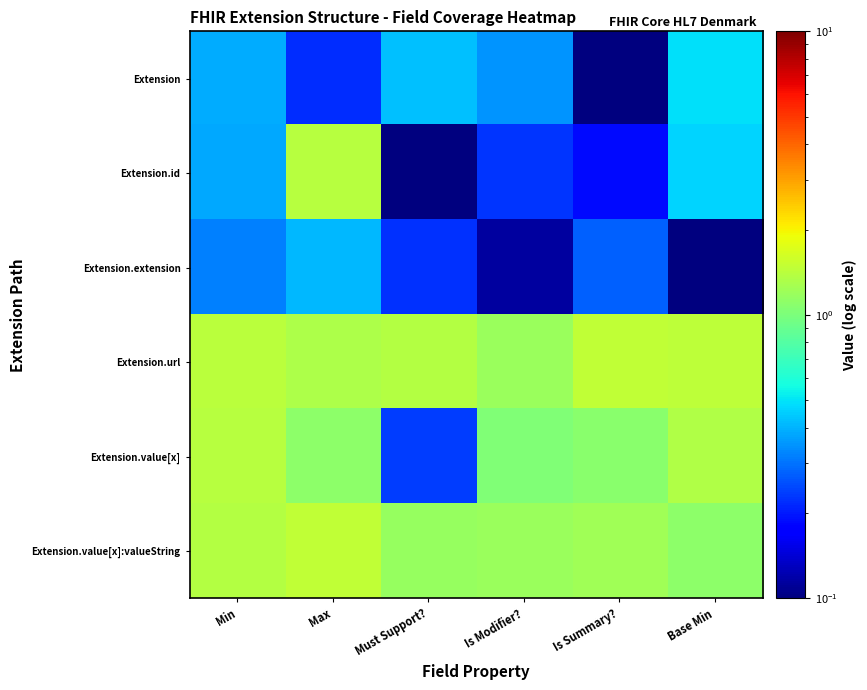

Which series has the largest range (max minus min)?

Extension.id